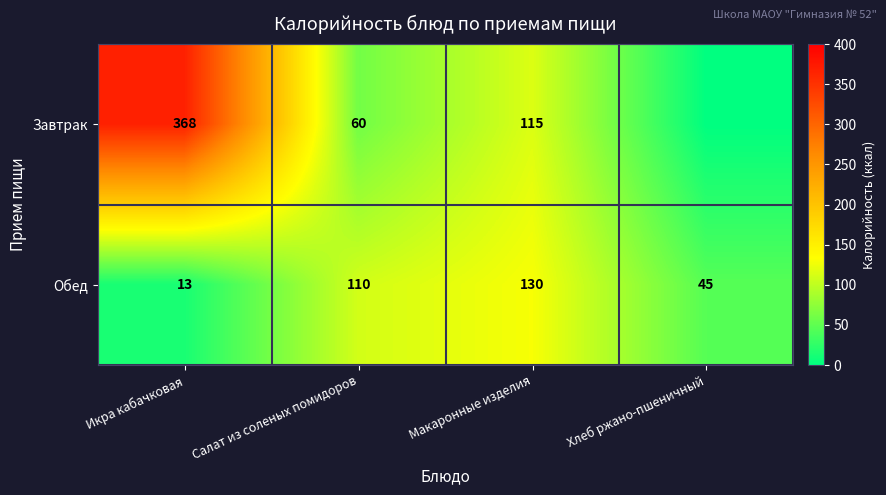

What is the total value across all series at Икра кабачковая?

381